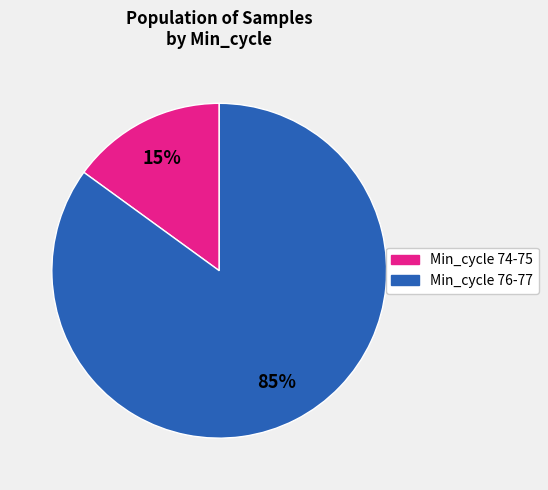

Combined, do Min_cycle 76-77 and Min_cycle 74-75 account for over 50%?

Yes